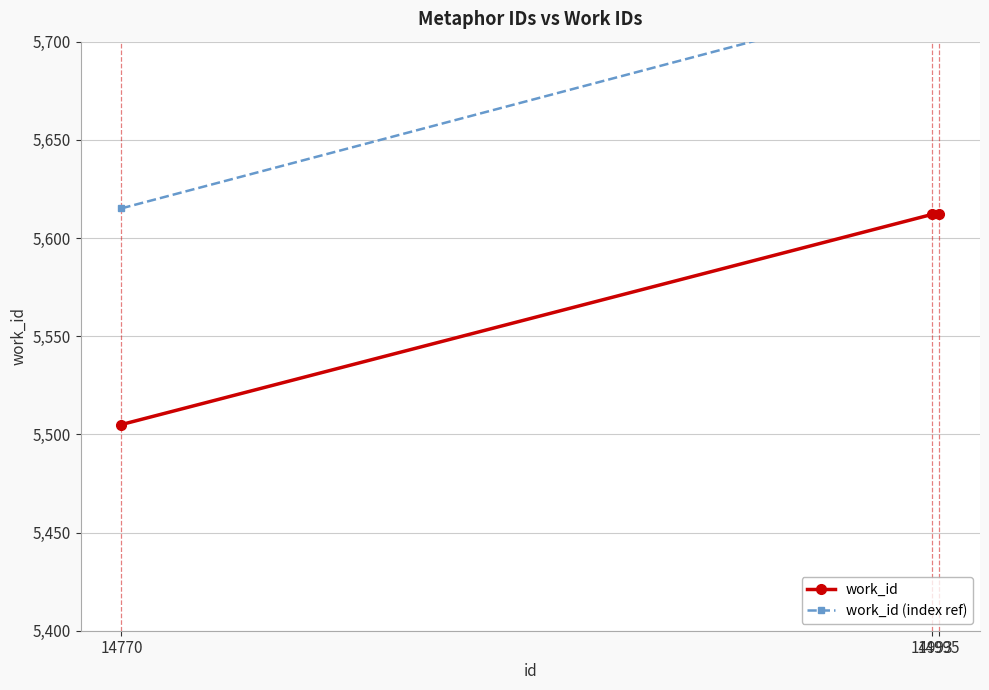

What is the value of the work_id point at the 3rd from the left?

5612